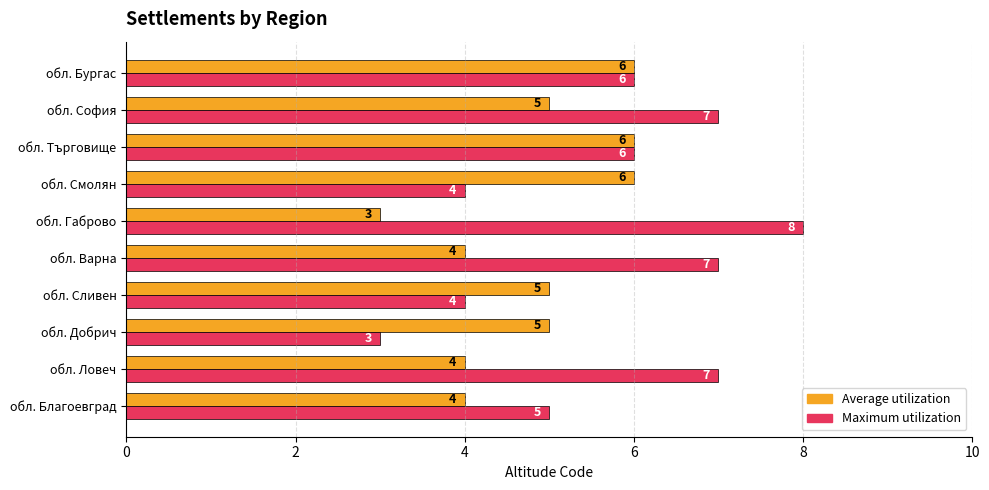

The Average utilization series shows 1 at обл. Ловеч. True or false?

False